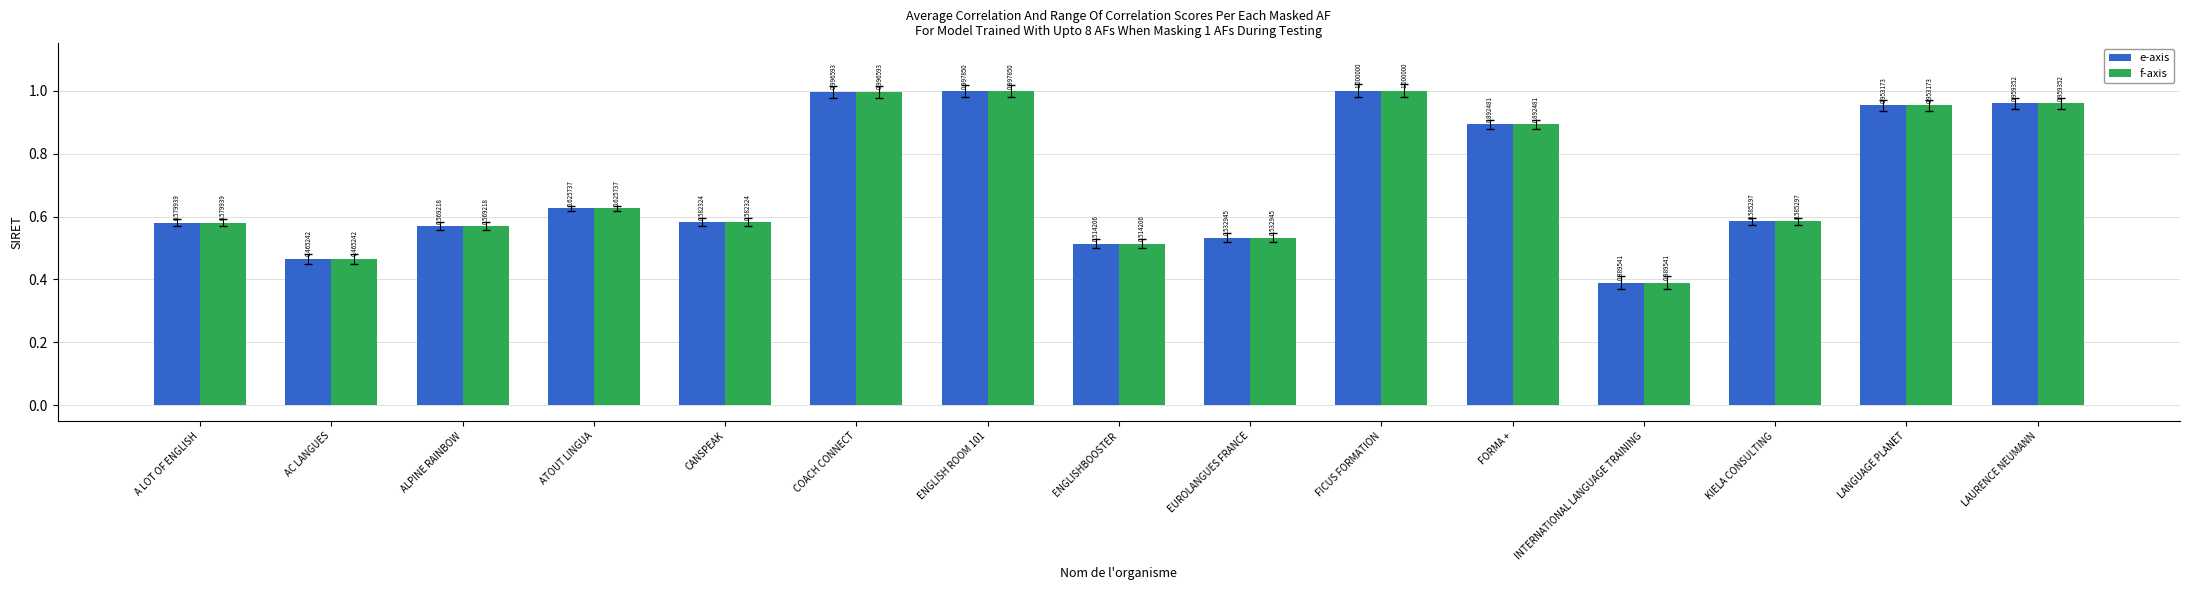

How many bars are there in each group?

2